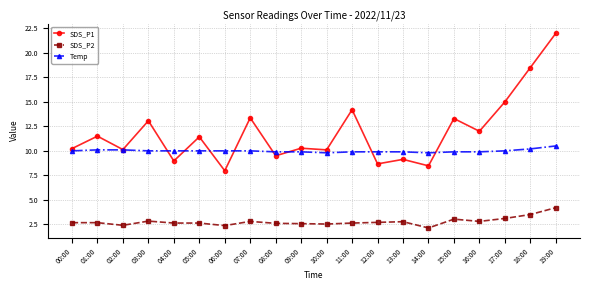

Which series has the widest spread of values?

SDS_P1